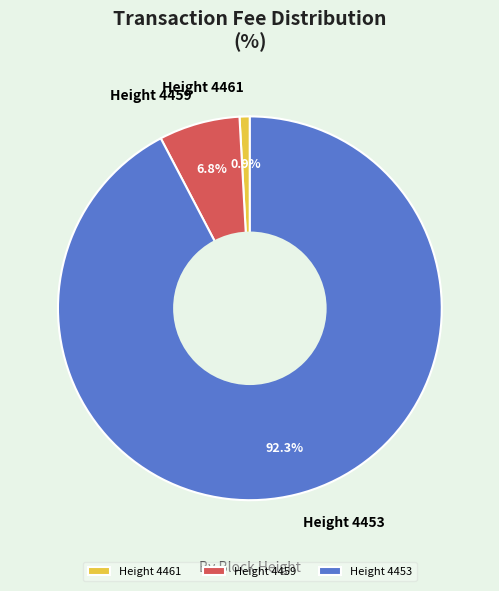

The Height 4459 slice represents 13% of the pie. True or false?

False